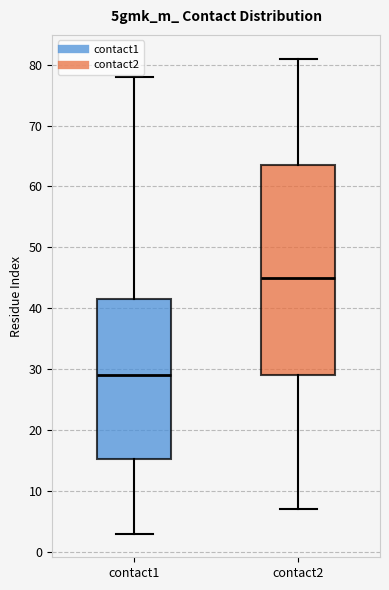

Where does the lower whisker of the box for contact2 end on the y-axis? The values are not printed on the chart, so give them approximately, as read against the axis.

7